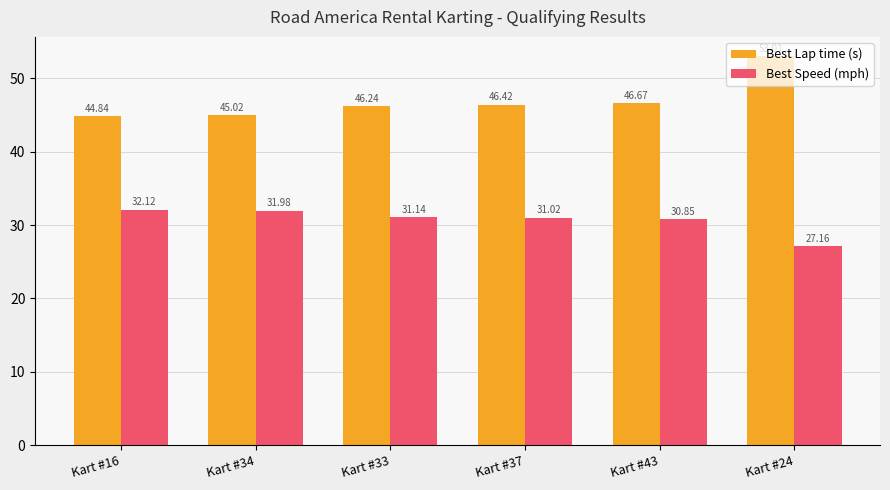

List the series in order of their peak value, highest first.

Best Lap time (s), Best Speed (mph)